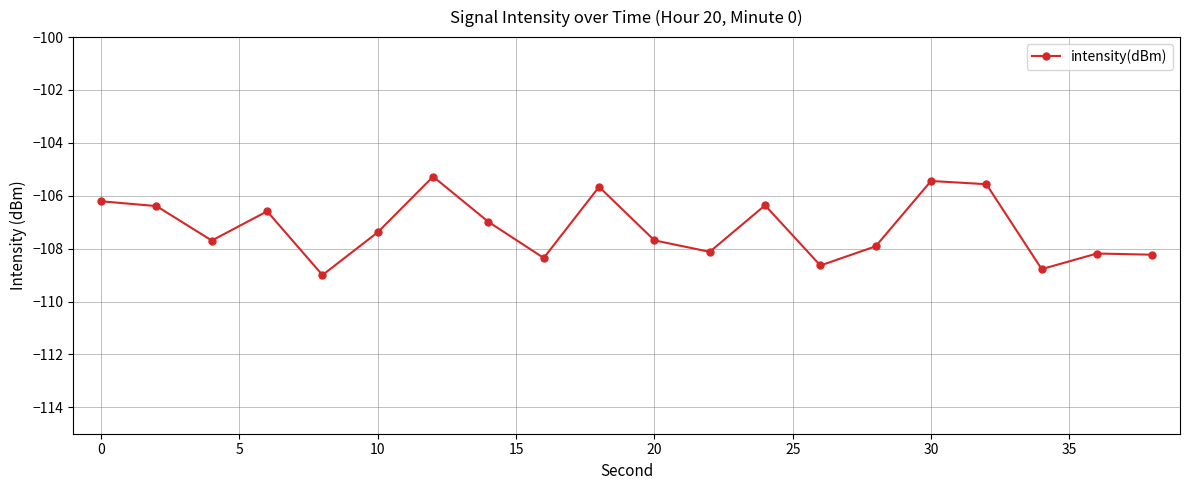

How many points are lower than both their immediate neighbors (excluding endpoints)?

6